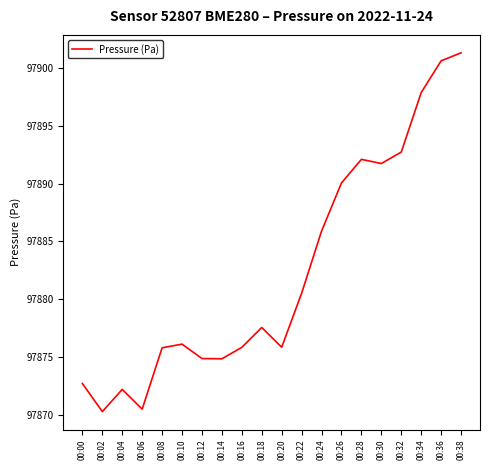

What is the ratio of the value at 00:36 to the value at 00:04?

1.0